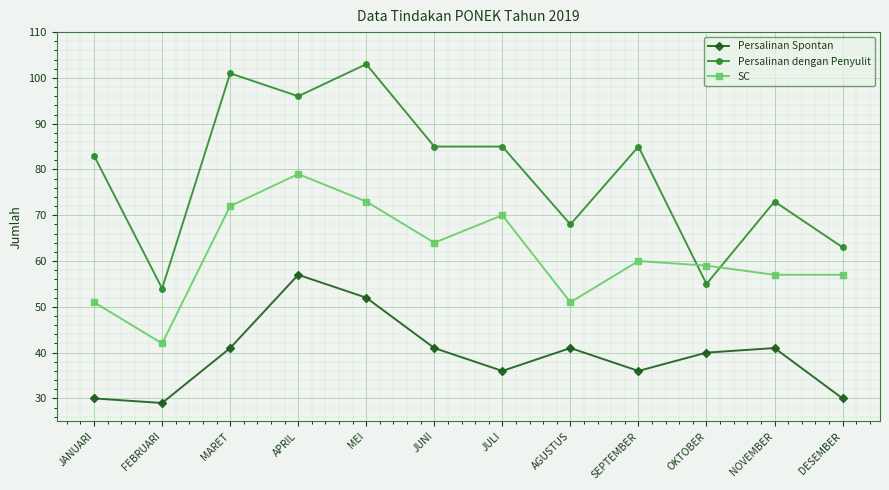

The Persalinan dengan Penyulit series shows 49 at JUNI. True or false?

False